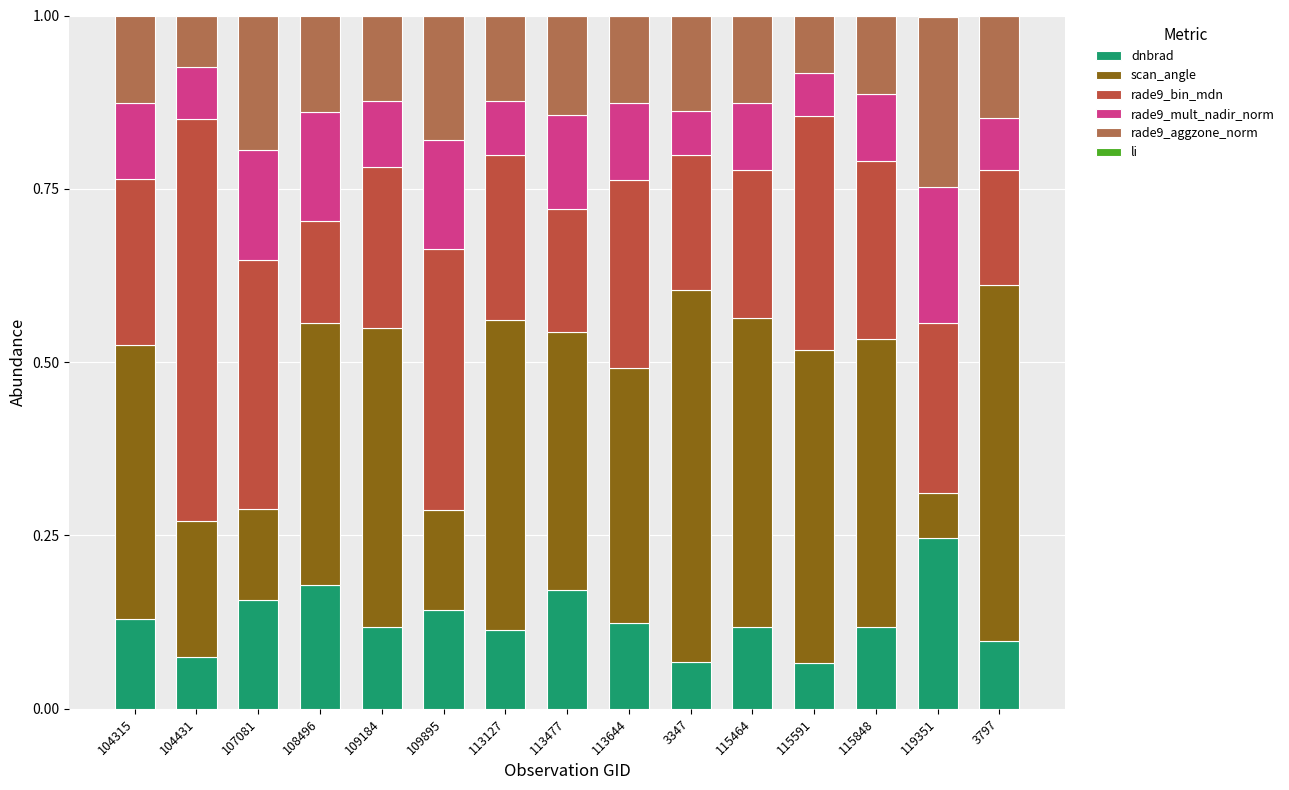

Where is rade9_aggzone_norm nearest to the value 0?

104431